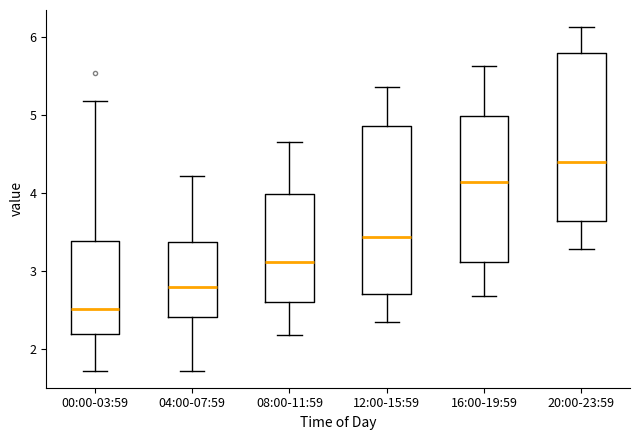

Reading left to right, transcribe this box plot: for each box, give where its median line is, the range the box spans, and where its two whiskers end, as read against the y-axis. The values are not printed on the chart, so give them approximately, as read against the axis.

00:00-03:59: median 2.5, box 2.2 to 3.4, whiskers 1.7 to 5.2
04:00-07:59: median 2.8, box 2.4 to 3.4, whiskers 1.7 to 4.2
08:00-11:59: median 3.1, box 2.6 to 4.0, whiskers 2.2 to 4.7
12:00-15:59: median 3.4, box 2.7 to 4.9, whiskers 2.4 to 5.4
16:00-19:59: median 4.1, box 3.1 to 5.0, whiskers 2.7 to 5.6
20:00-23:59: median 4.4, box 3.6 to 5.8, whiskers 3.3 to 6.1